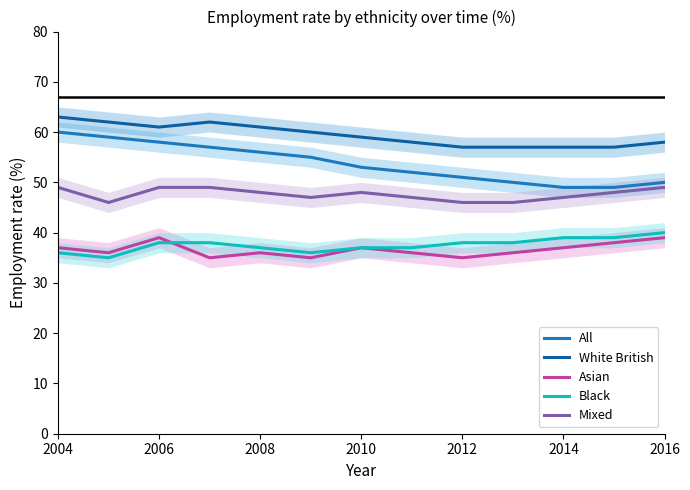

What is the average value of the Black series?

38